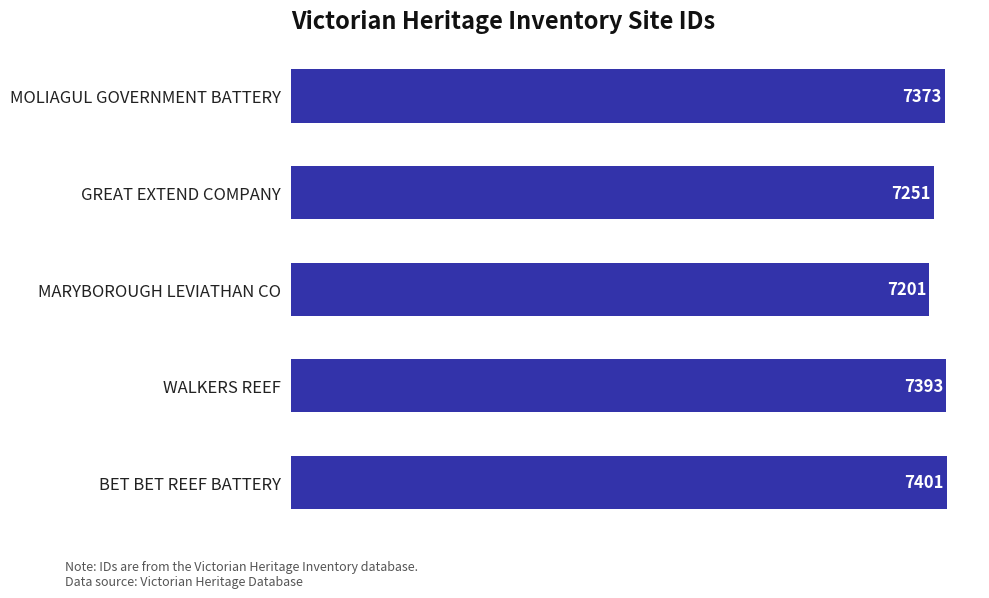

List the labels in order of value, smallest first.

MARYBOROUGH LEVIATHAN CO, GREAT EXTEND COMPANY, MOLIAGUL GOVERNMENT BATTERY, WALKERS REEF, BET BET REEF BATTERY